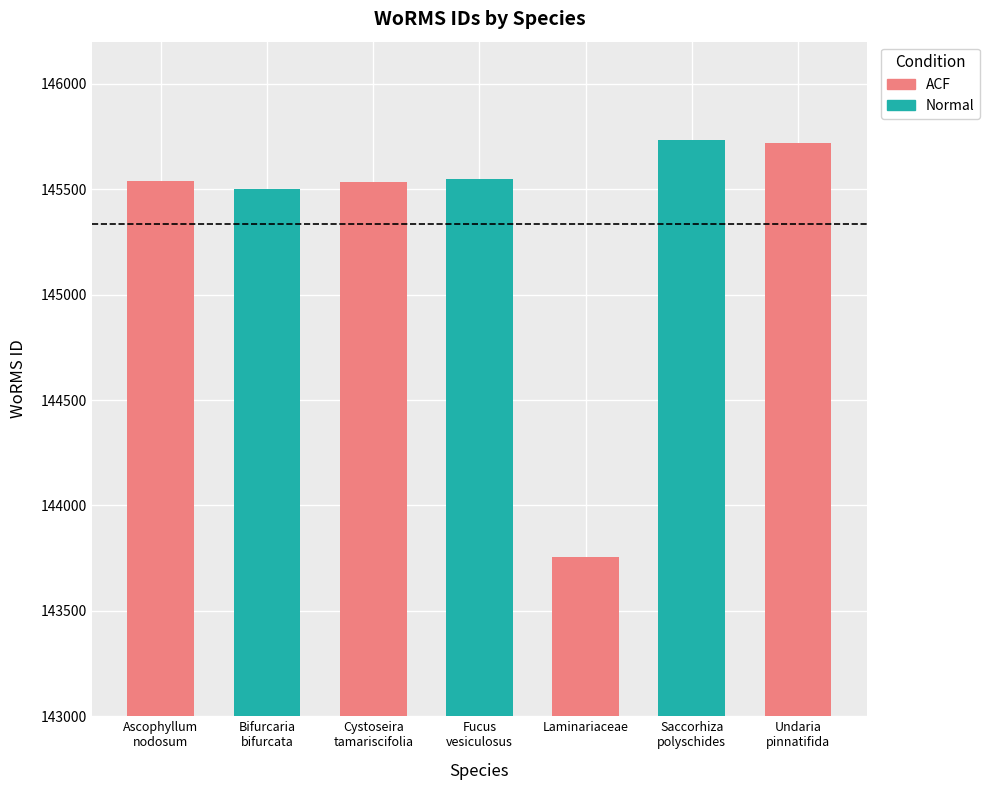

The chart shows a value of 246192 at Fucus vesiculosus. True or false?

False